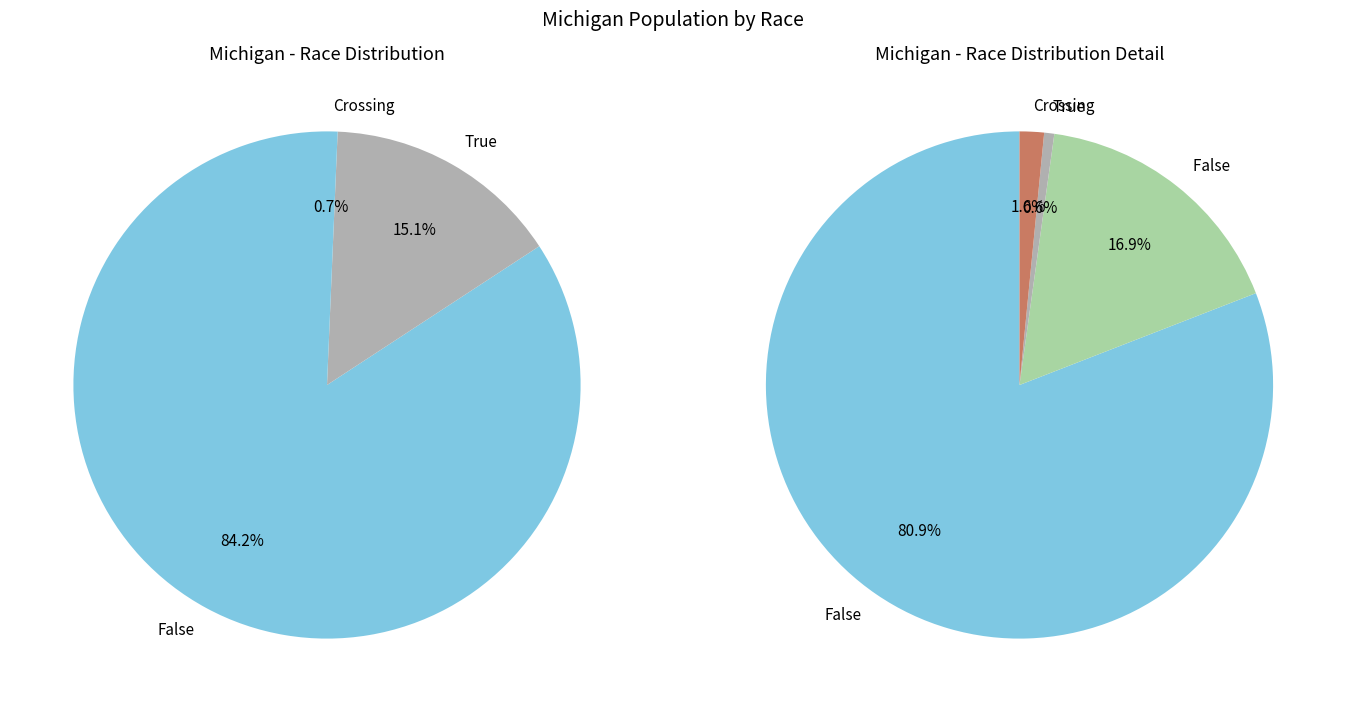

The Black or African American alone slice represents 15% of the pie. True or false?

True